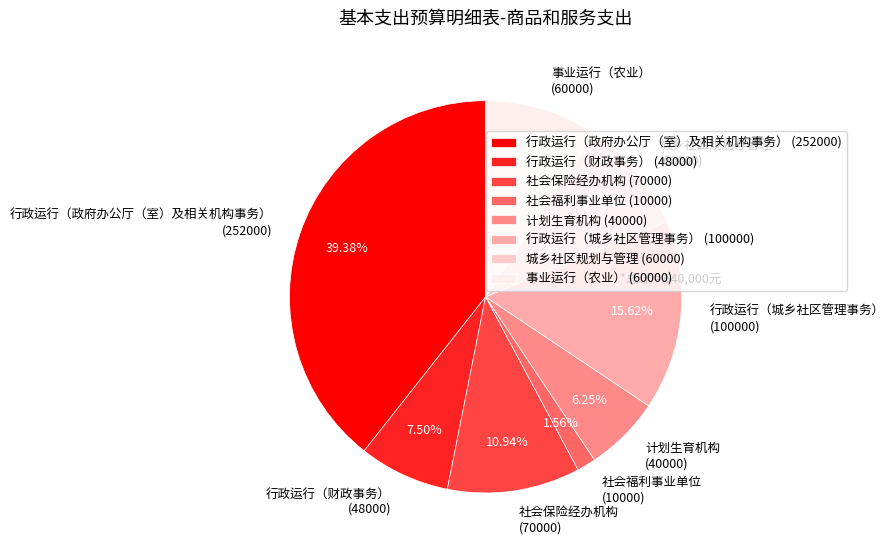

Is 社会保险经办机构 the majority of the pie?

No